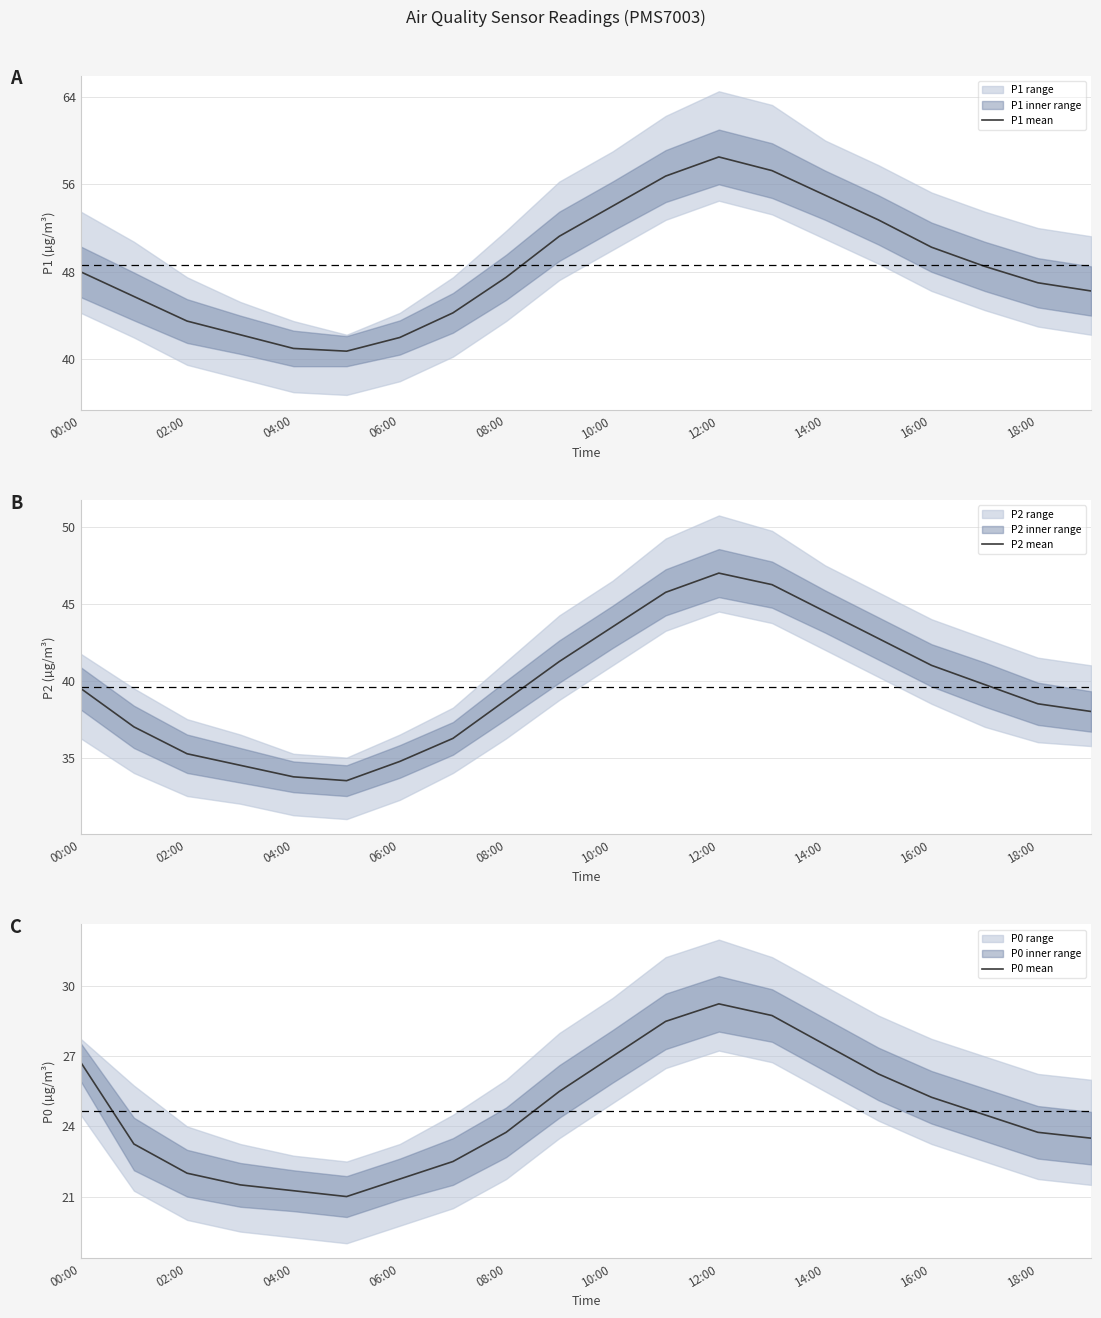

At which label does P2 mean reach its peak?

12:00